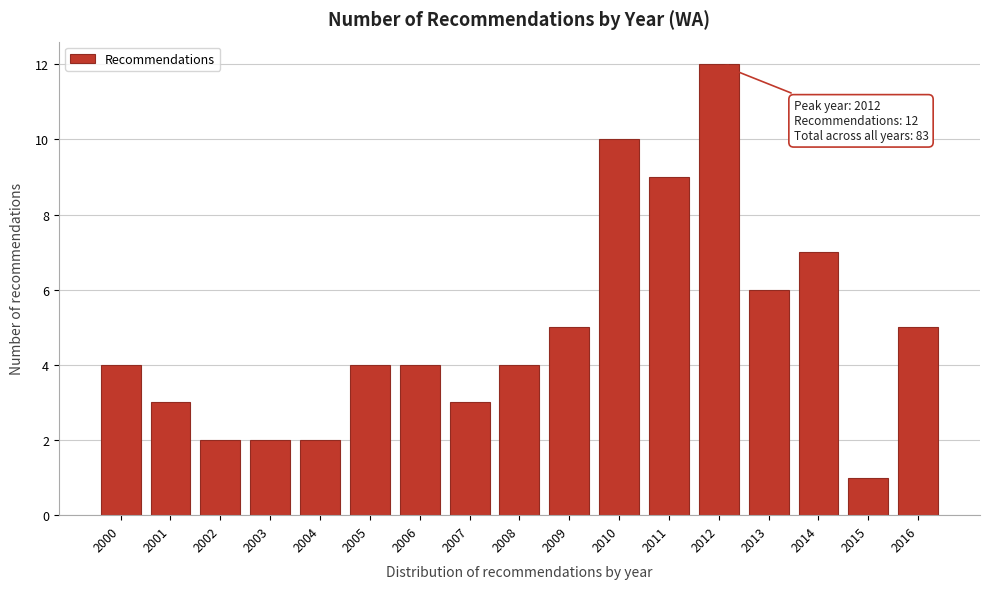

Reading right to left, what are all the values shown in this chart?

2016=5	2015=1	2014=7	2013=6	2012=12	2011=9	2010=10	2009=5	2008=4	2007=3	2006=4	2005=4	2004=2	2003=2	2002=2	2001=3	2000=4